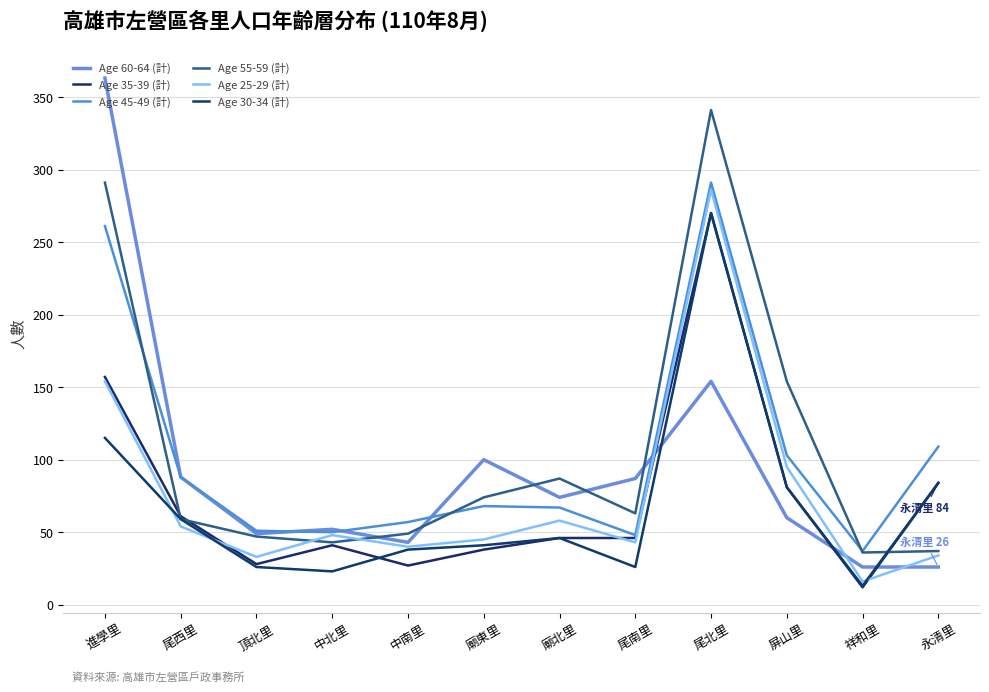

Does the chart display data point markers on the line(s)?

No